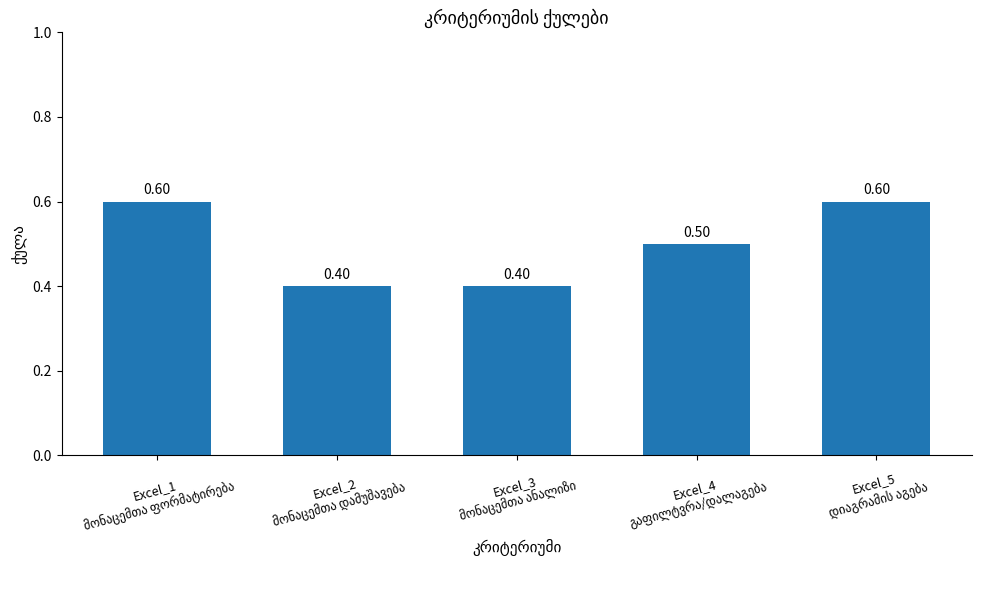

Count the number of categories in the chart.

5